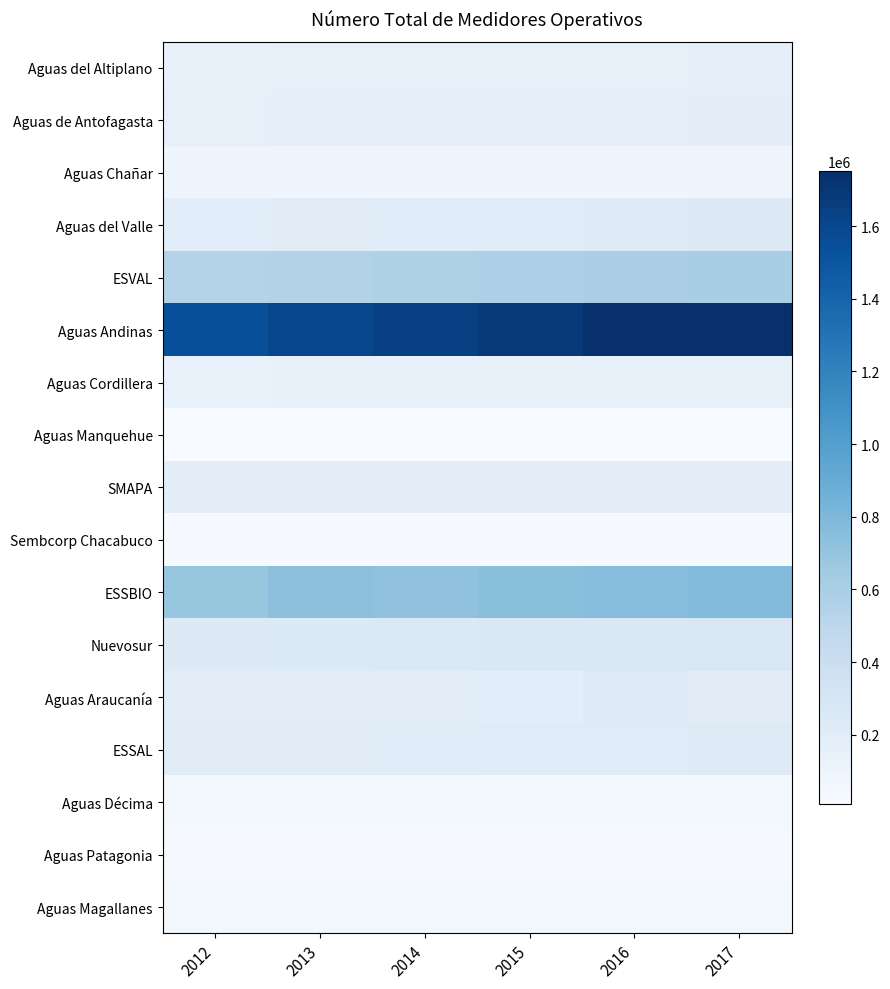

At 2017, list the series in order from largest to smallest.

Aguas Andinas, ESSBIO, ESVAL, Nuevosur, Aguas del Valle, ESSAL, Aguas Araucanía, SMAPA, Aguas de Antofagasta, Aguas del Altiplano, Aguas Cordillera, Aguas Chañar, Aguas Magallanes, Aguas Décima, Aguas Patagonia, Sembcorp Chacabuco, Aguas Manquehue